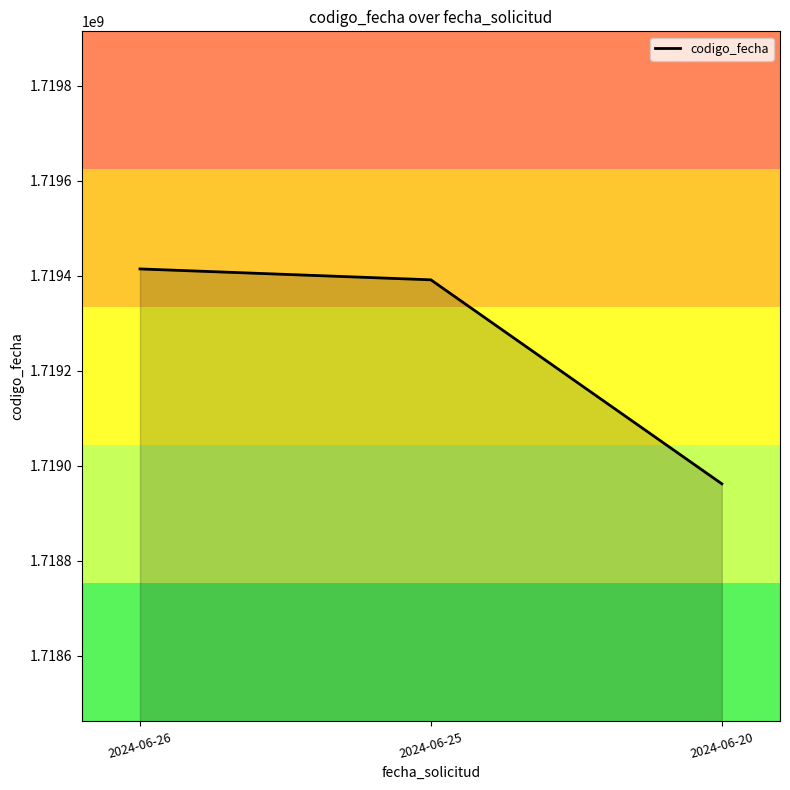

What is the average value?

1719255980